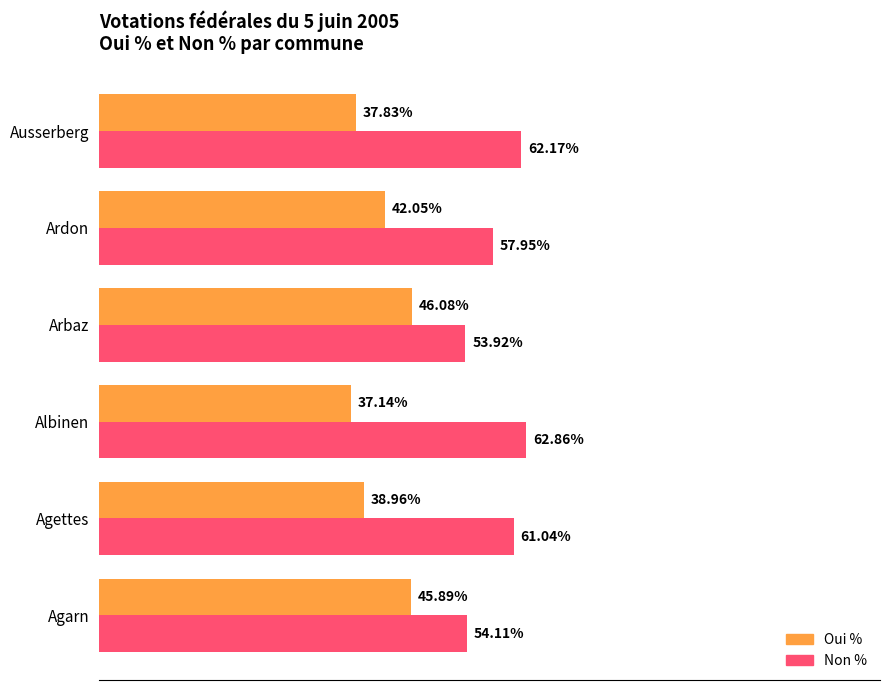

At which label does Oui % reach its minimum?

Albinen